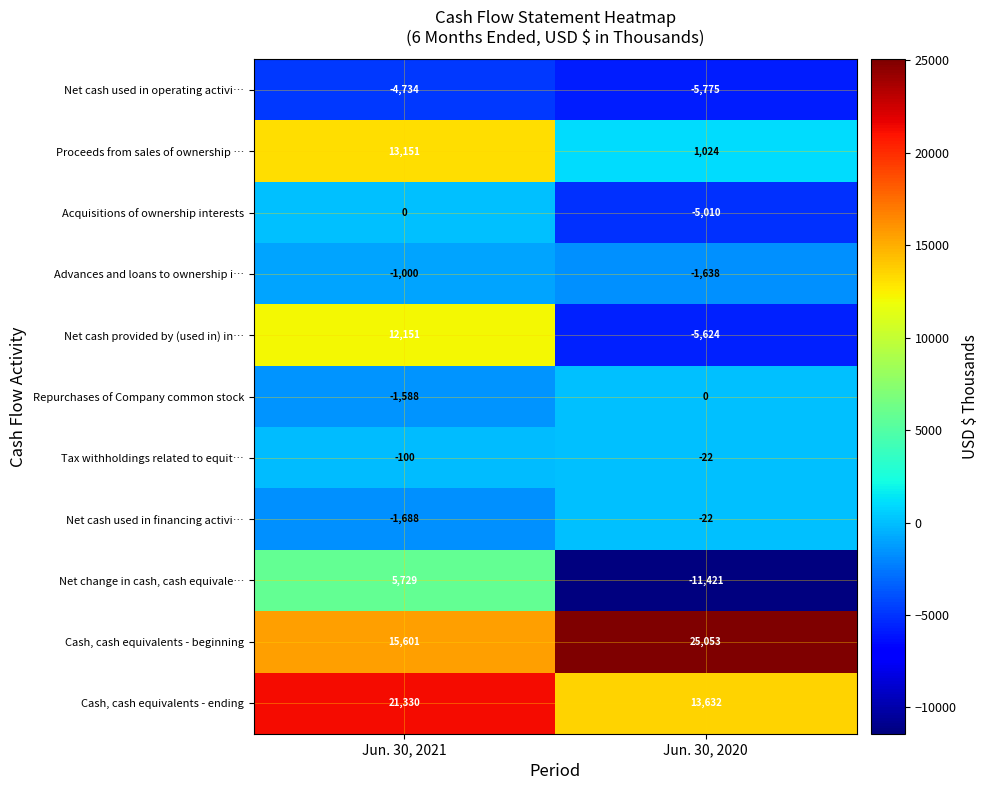

Which series has the widest spread of values?

Net cash provided by (used in) in…